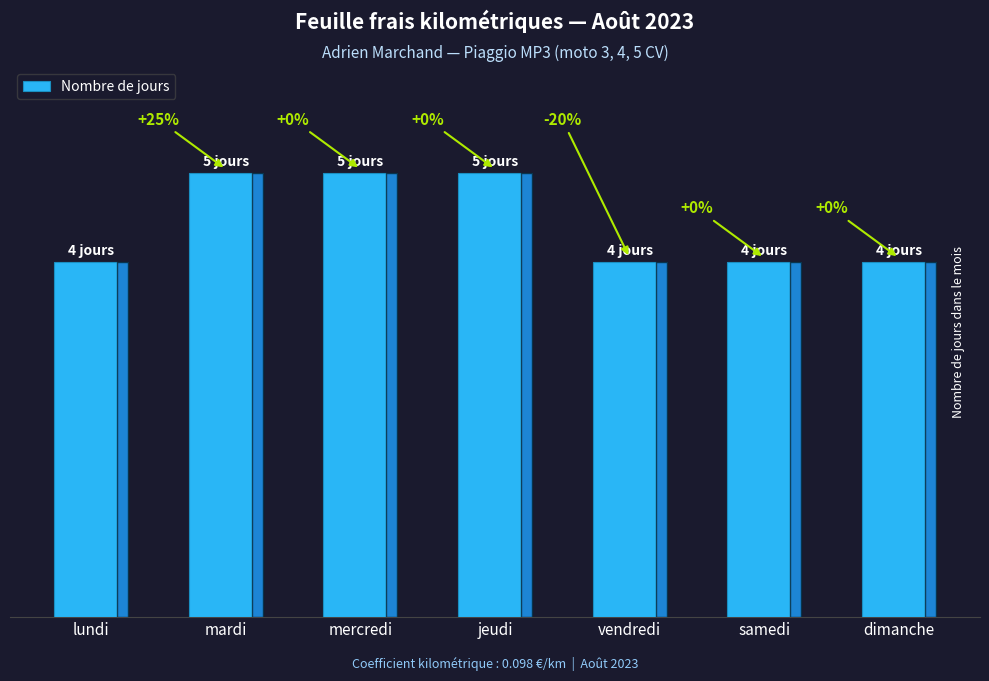

List the labels in order of value, smallest first.

lundi, vendredi, samedi, dimanche, mardi, mercredi, jeudi